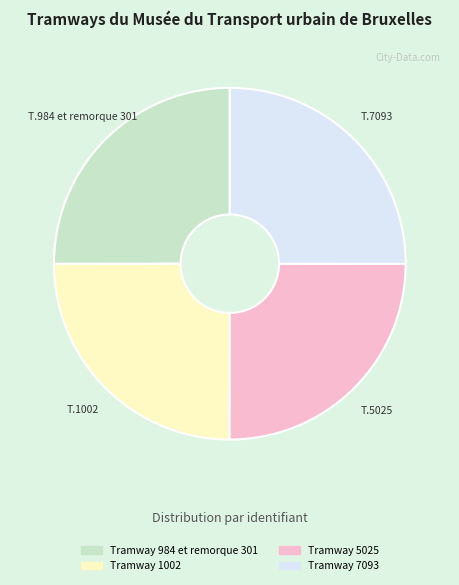

Approximately how many times larger is the value at Tramway 5025 compared to Tramway 1002?

1.0